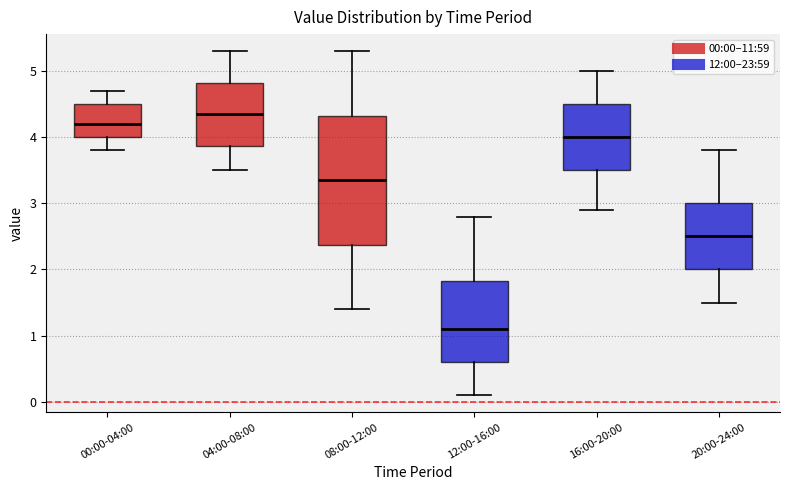

Which box's median line is the lowest?

12:00-16:00